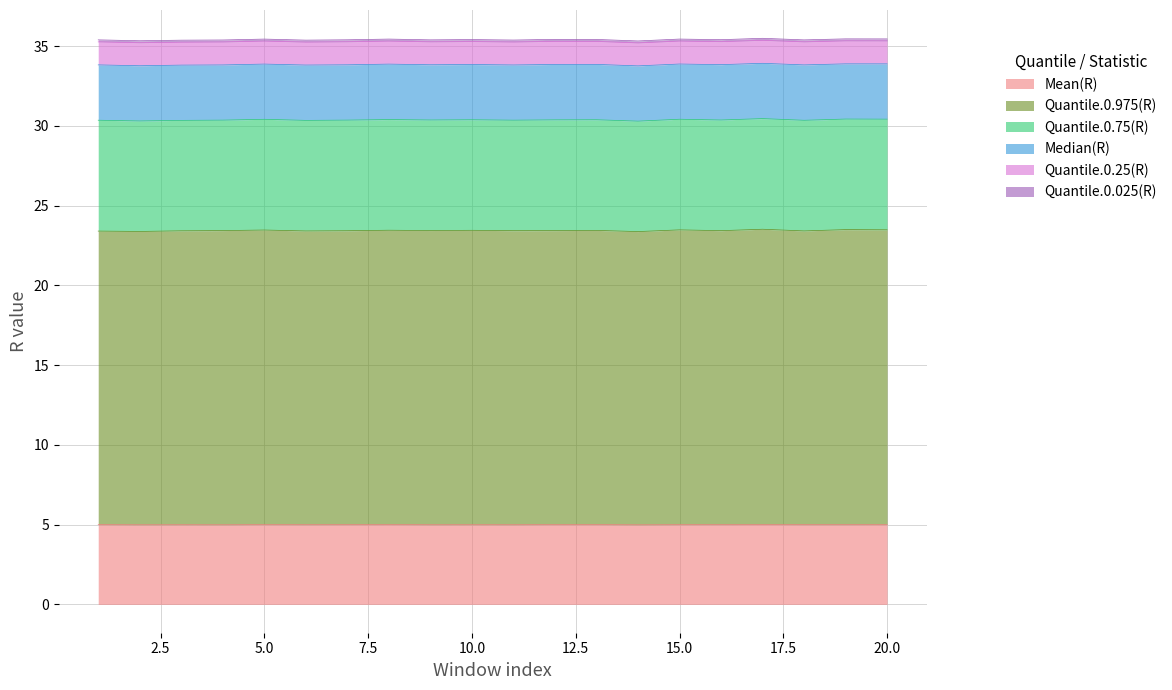

Which category has the lowest value in the Quantile.0.975(R) series?

14